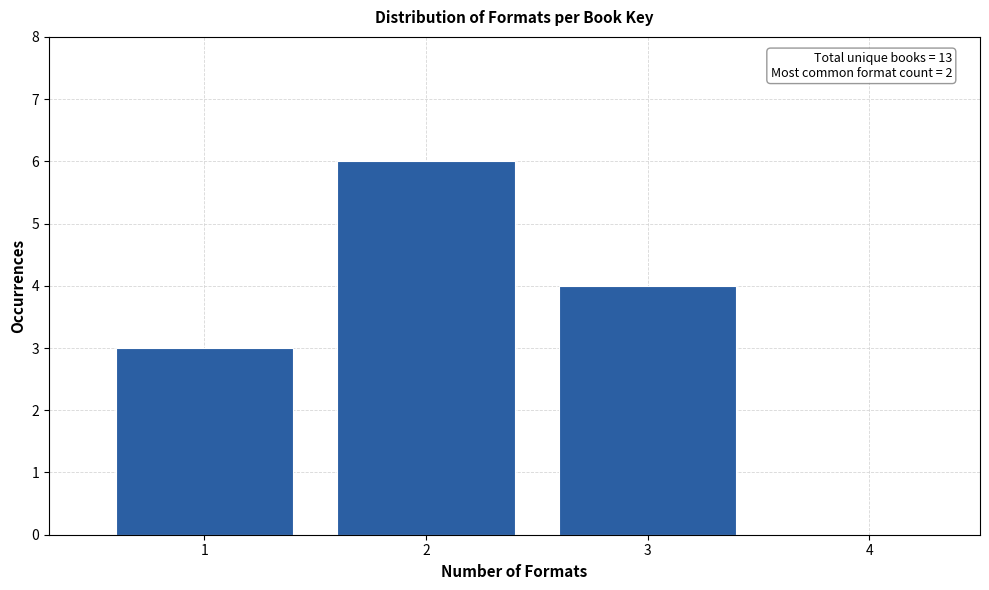

Reading left to right, list all the values displayed in this chart.

1=3	2=6	3=4	4=0